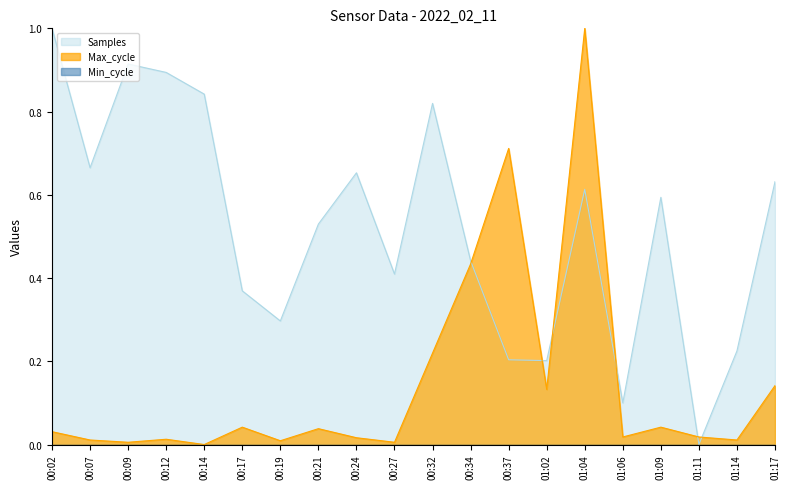

What is the difference between the maximum and minimum values in the Samples series?

1.0